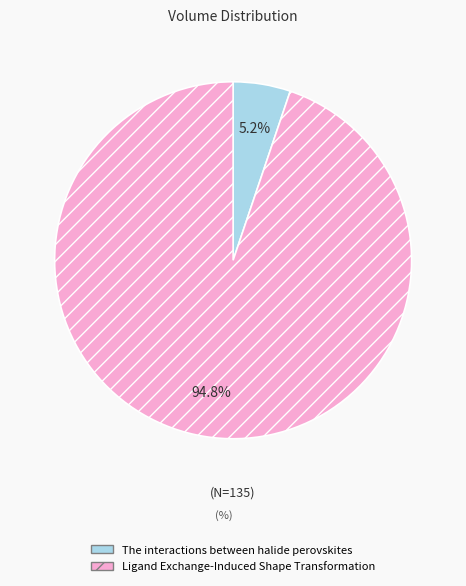

To the nearest percent, what percentage of the pie is Ligand Exchange-Induced Shape Transformation?

95%